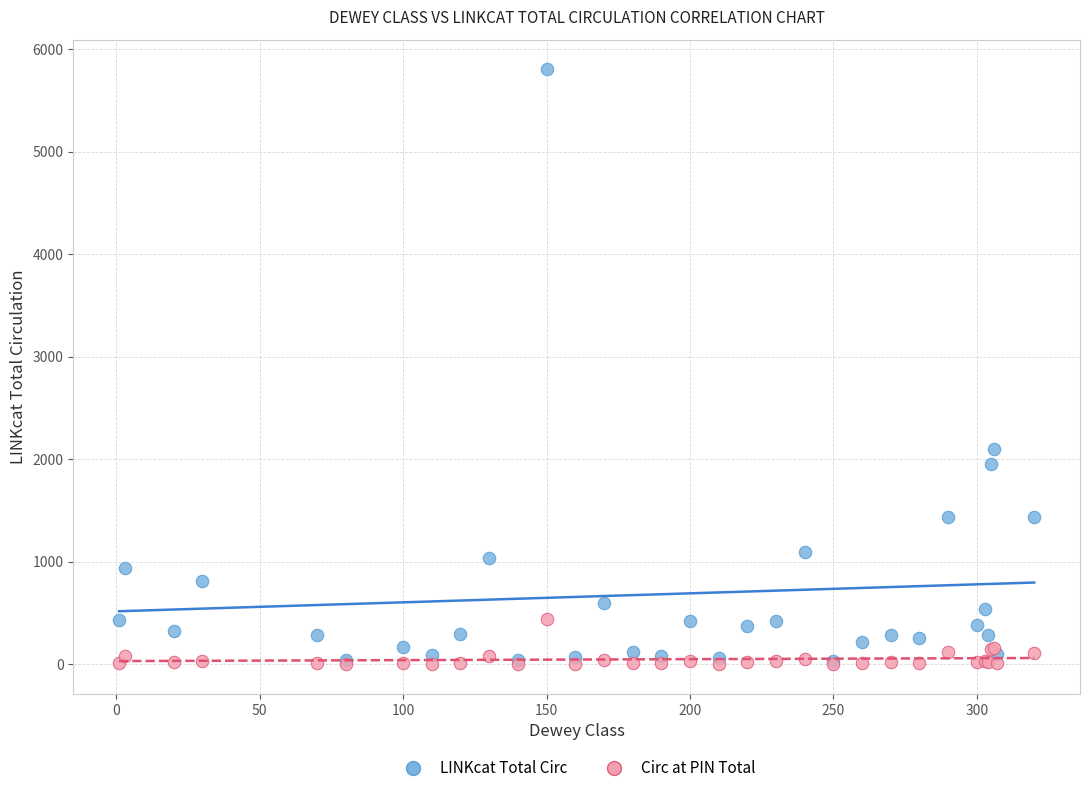

In the LINKcat Total Circ series, what Y value is closest to 2916?

2094